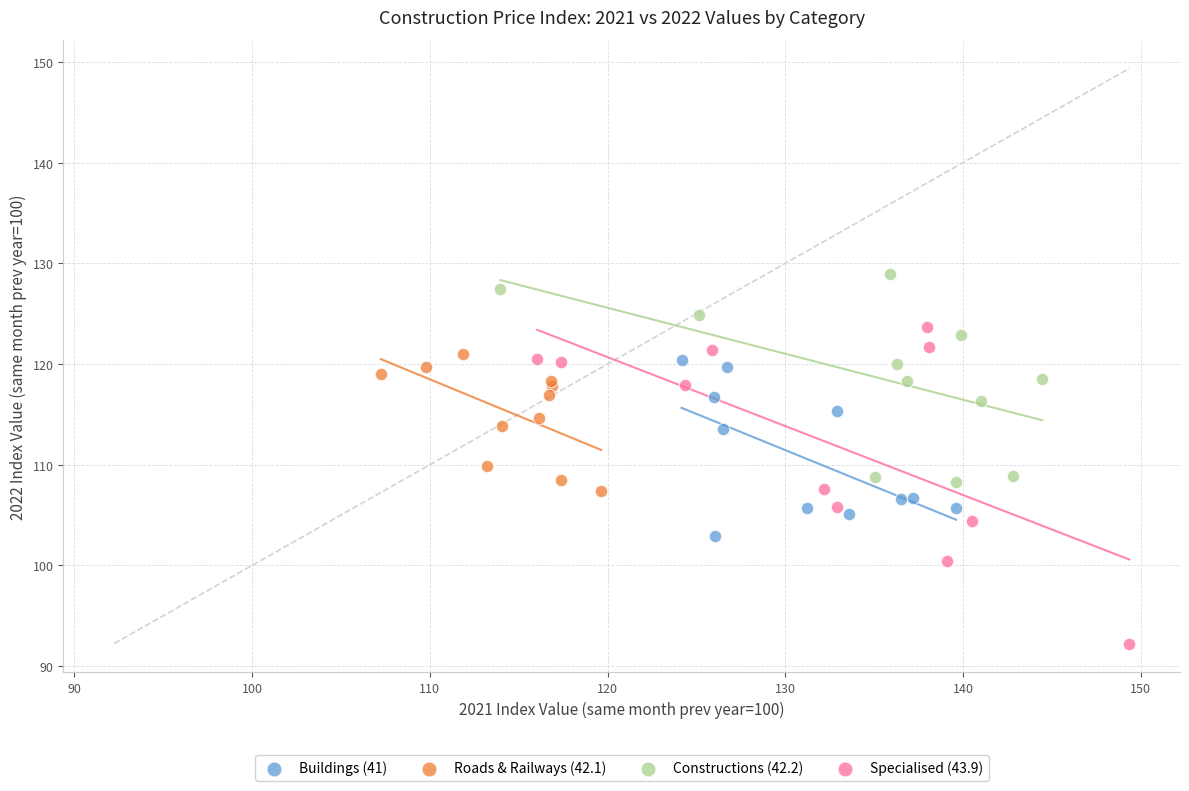

Which series reaches the minimum Y coordinate?

Specialised (43.9)